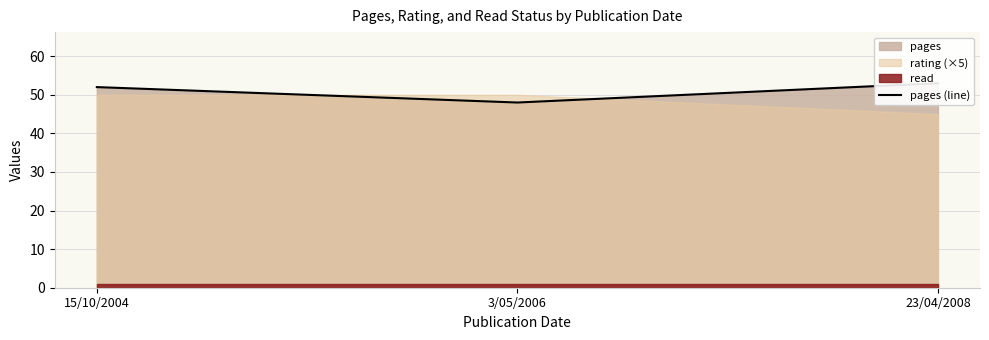

Reading left to right, extract all data points from this chart.

52	48	53